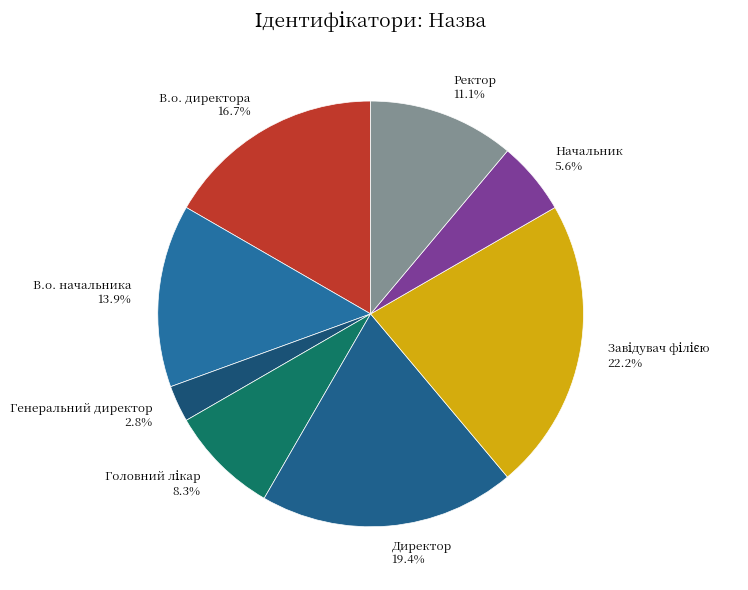

Which slice is the smallest?

Генеральний директор